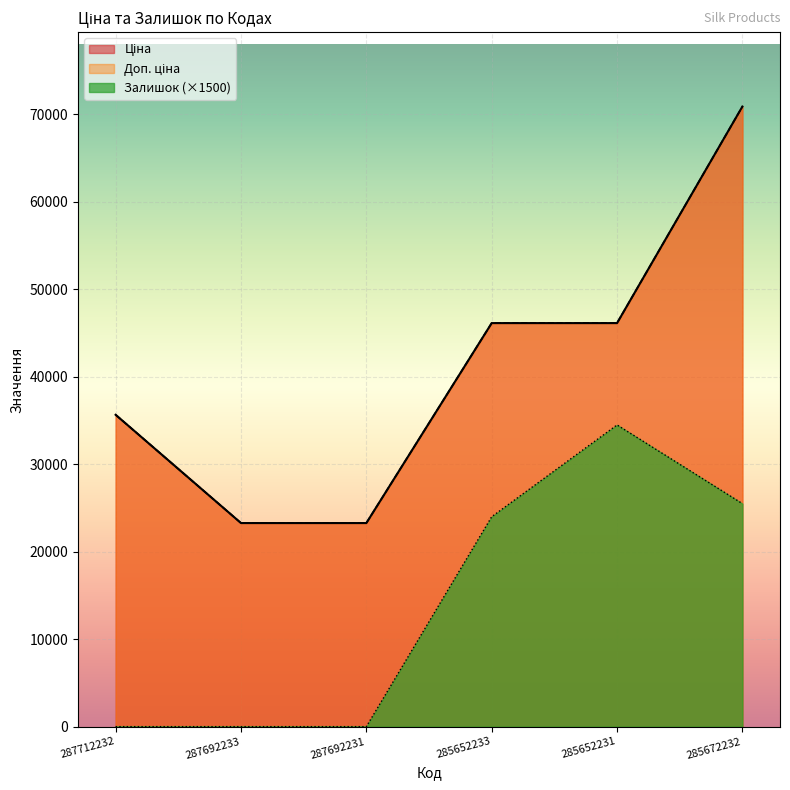

The value of Ціна at 285672232 is 117244.0. True or false?

False